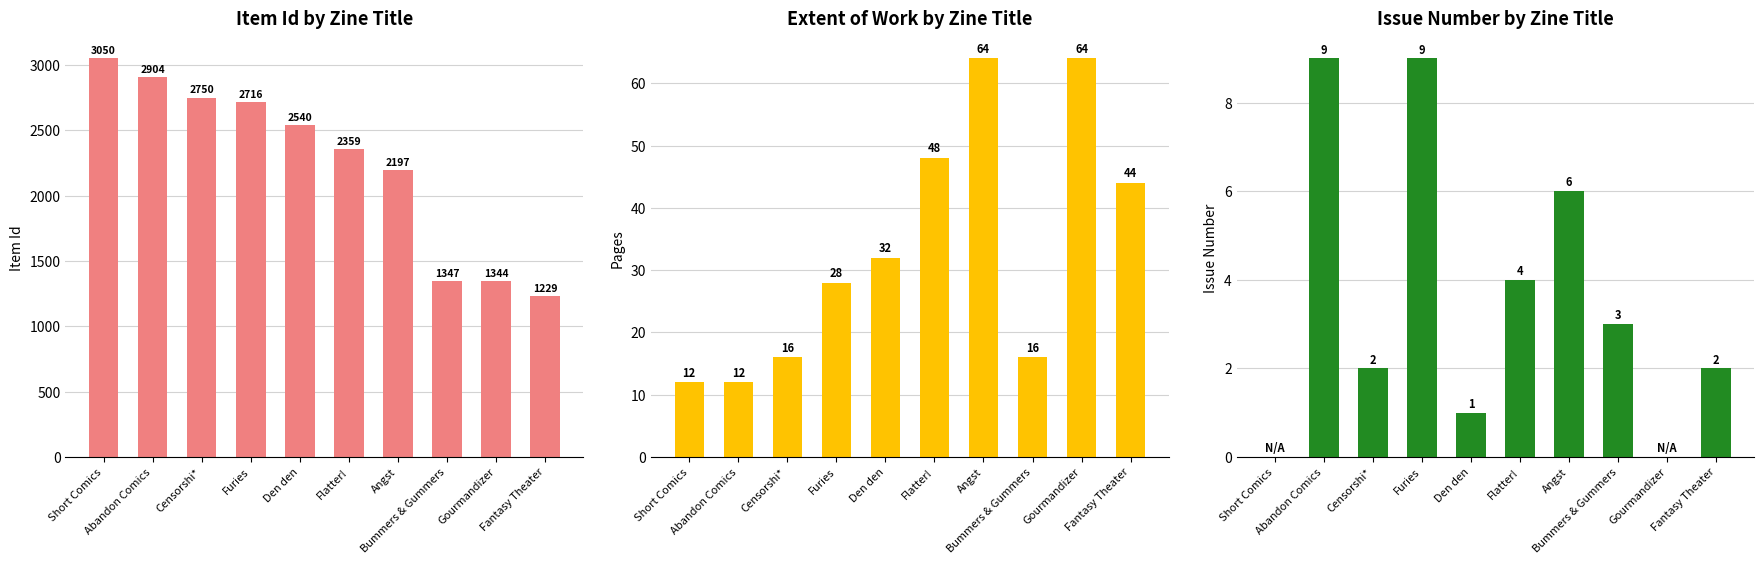

What are all the series names shown in the legend?

Item Id, Extent of Work, Issue Number